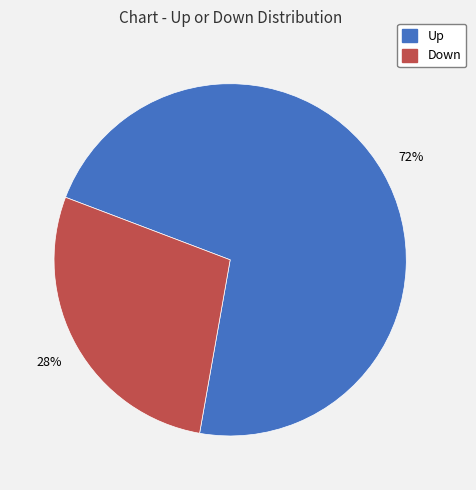

Is there any slice that represents more than half of the pie?

Yes